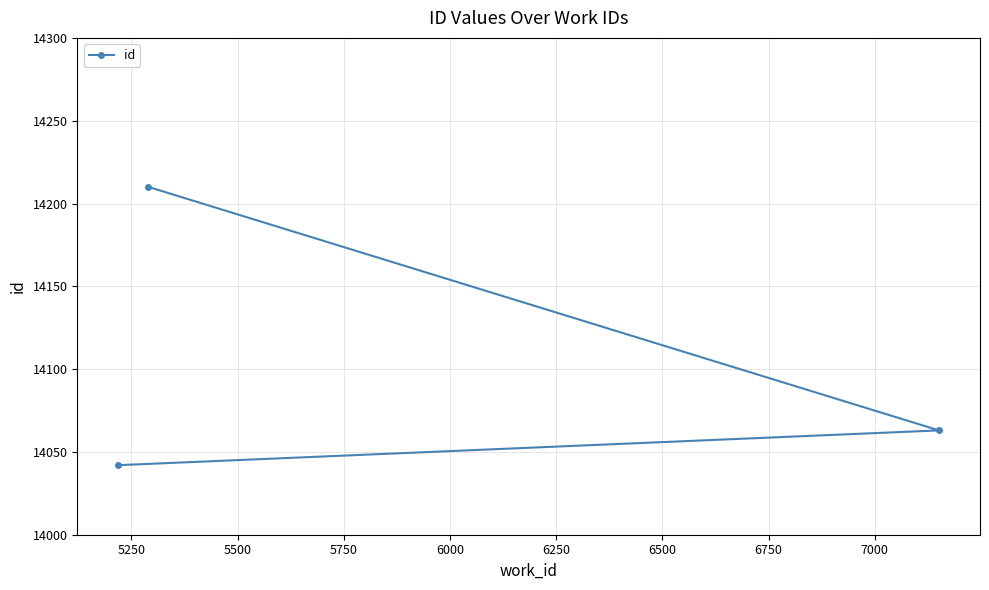

What is the value of the 2nd point from the left?

14210